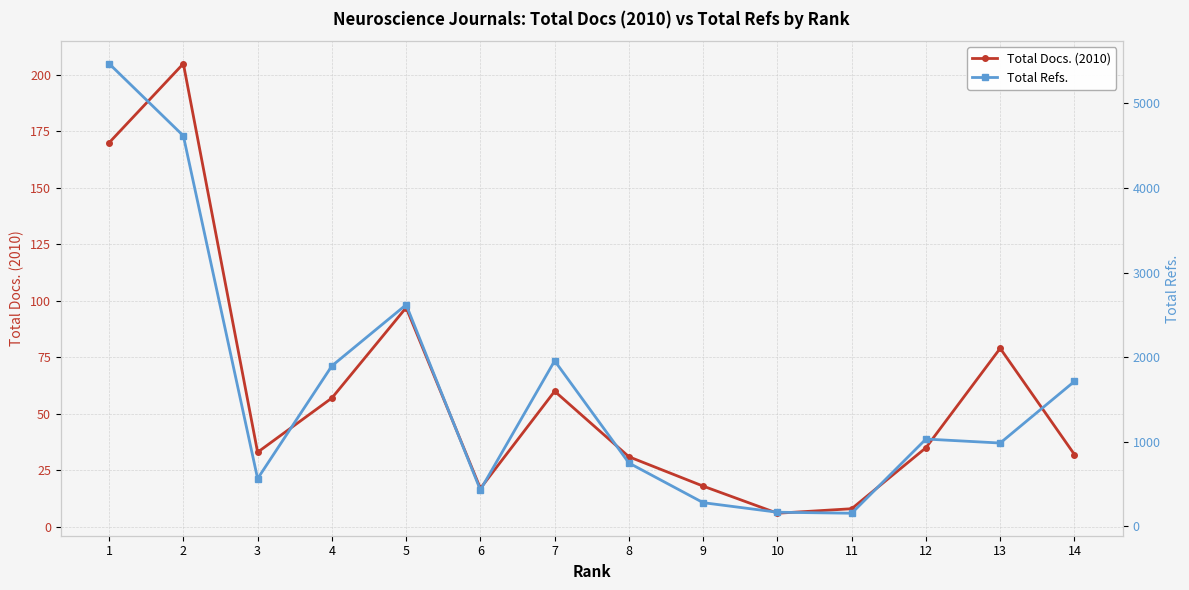

True or false: Total Refs. and Total Docs. (2010) intersect in this chart.

False